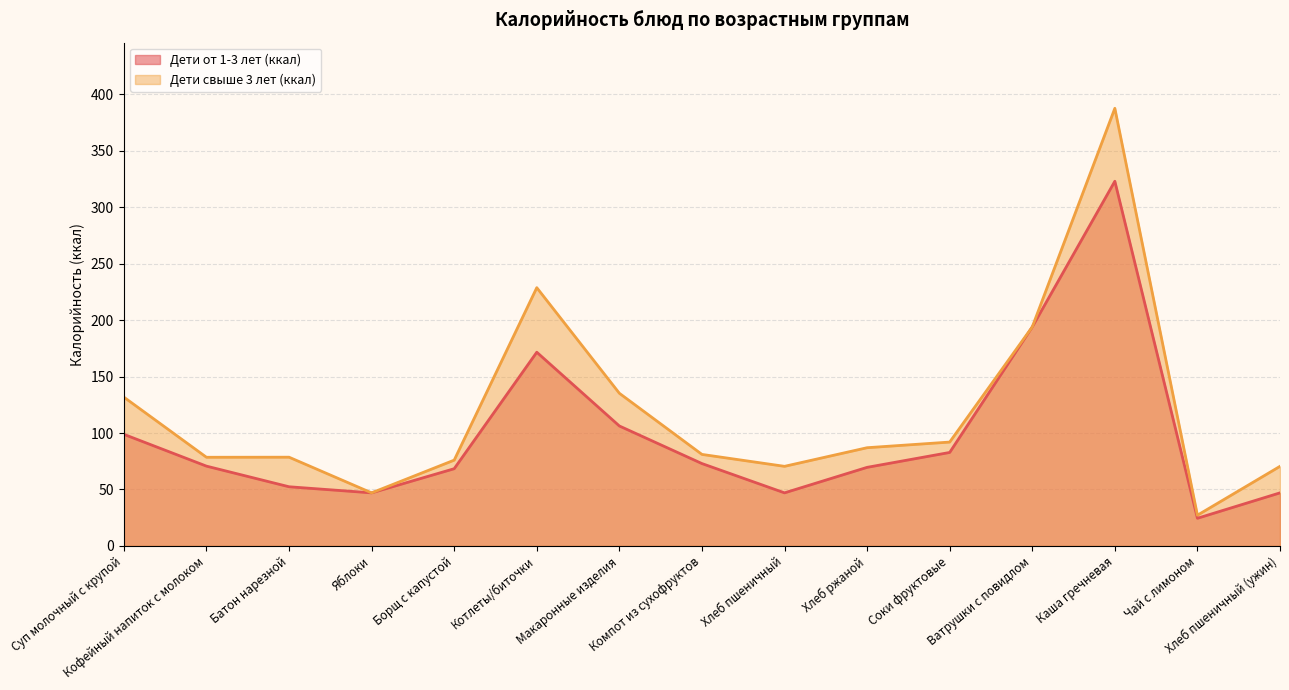

What are all the series names shown in the legend?

Дети от 1-3 лет (ккал), Дети свыше 3 лет (ккал)